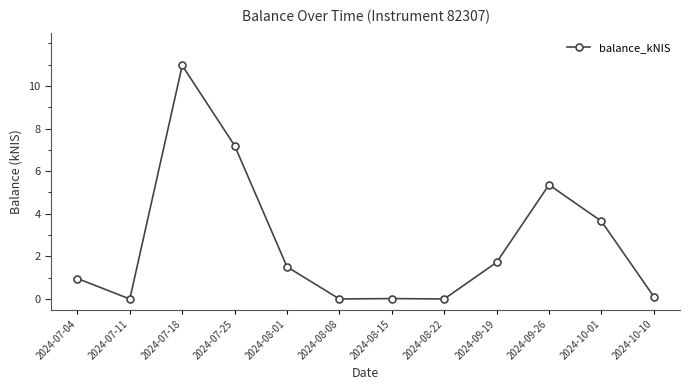

What is the label of the 3rd point from the left?

2024-07-18